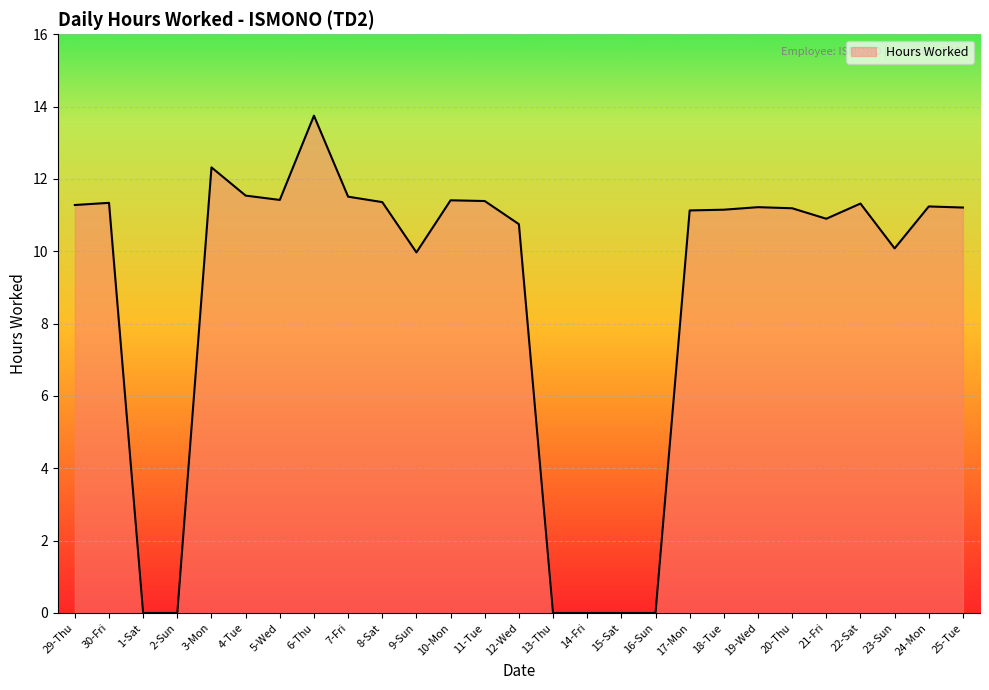

Is it true that the value at 22-Sat is 4.9?

False